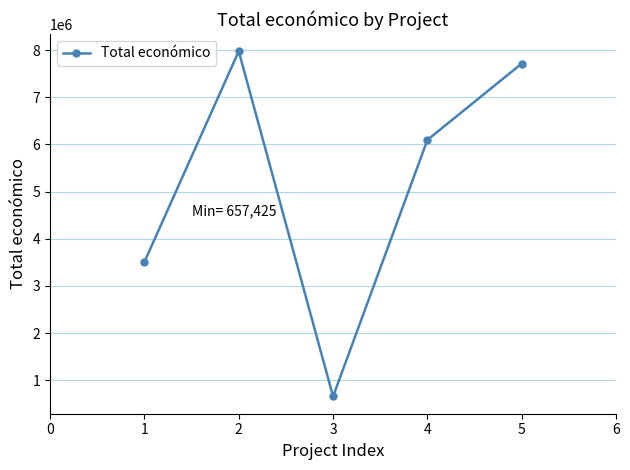

What is the value of the 5th point from the left?

7717171